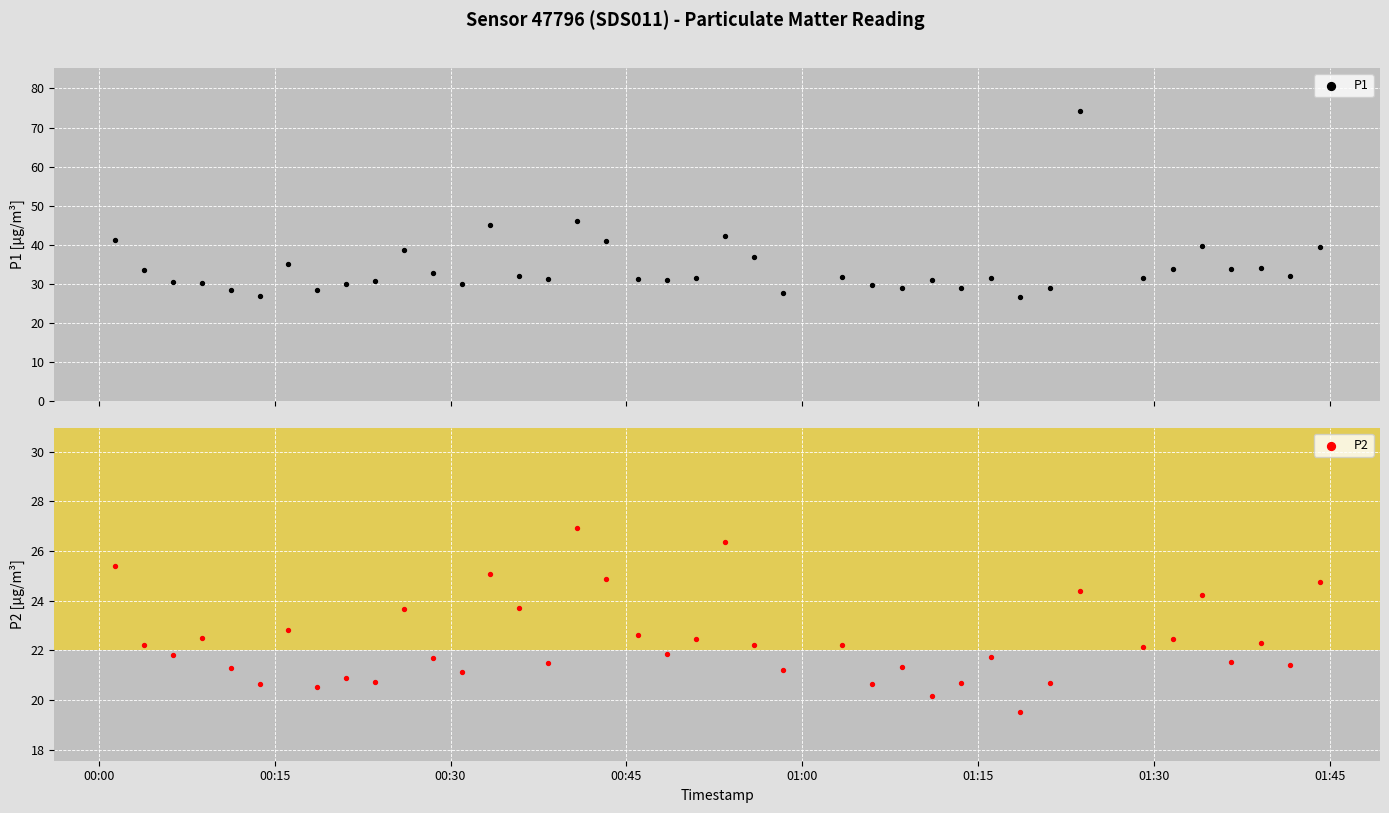

What are all the series names shown in the legend?

P1, P2